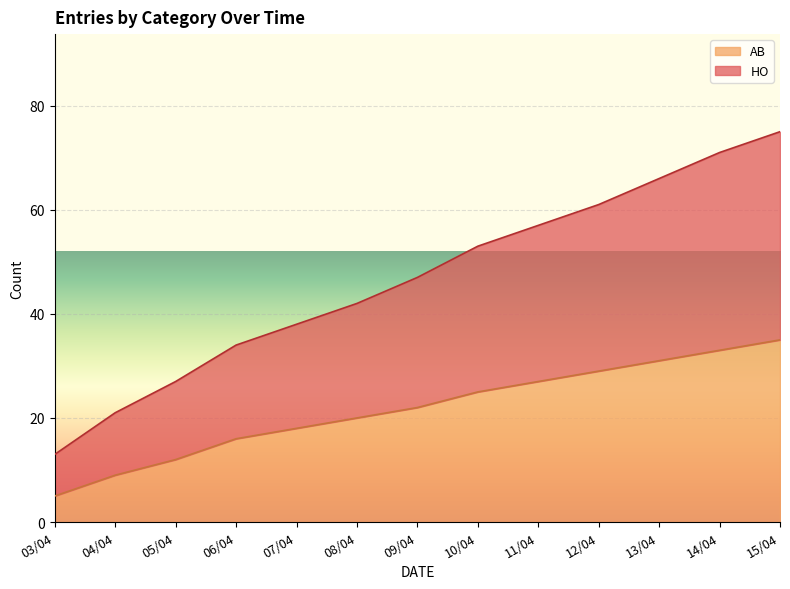

Reading left to right, what are all the values shown in this chart?

HO: 03/04=13	04/04=21	05/04=27	06/04=34	07/04=38	08/04=42	09/04=47	10/04=53	11/04=57	12/04=61	13/04=66	14/04=71	15/04=75
AB: 03/04=5	04/04=9	05/04=12	06/04=16	07/04=18	08/04=20	09/04=22	10/04=25	11/04=27	12/04=29	13/04=31	14/04=33	15/04=35